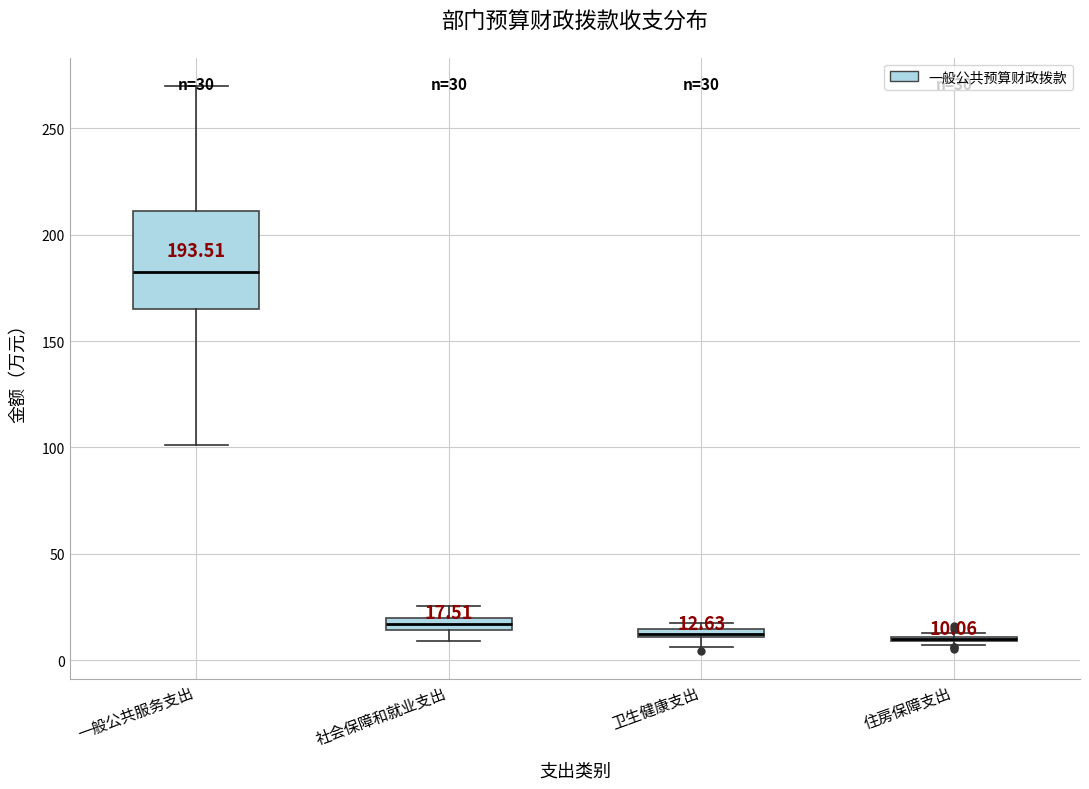

Comparing the boxes themselves (not the whiskers), which one is the tallest?

一般公共服务支出